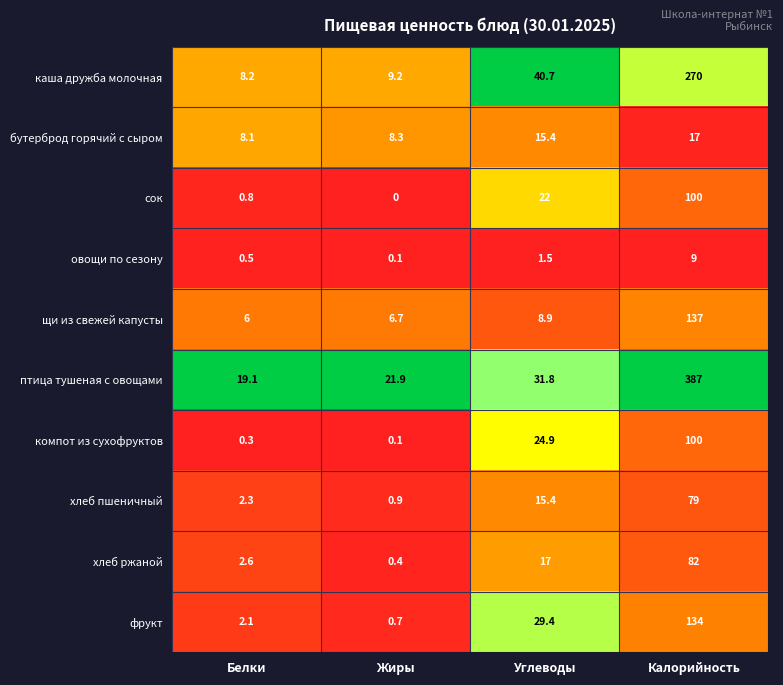

The птица тушеная с овощами series shows 540.6 at Калорийность. True or false?

False